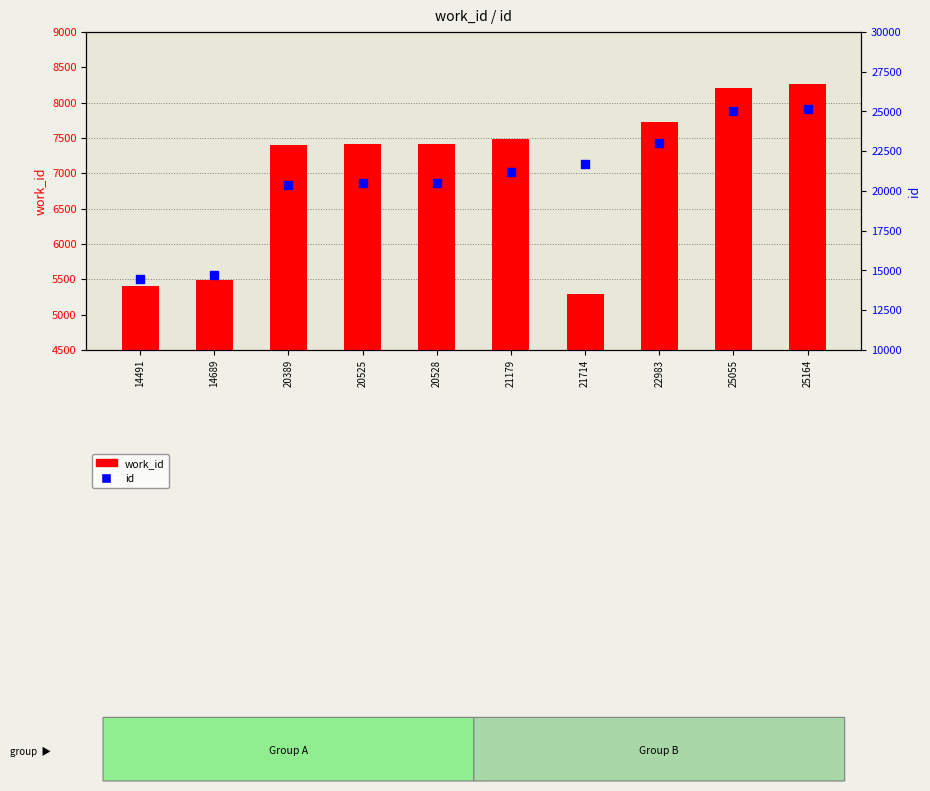

Which series has the widest spread of Y values?

id